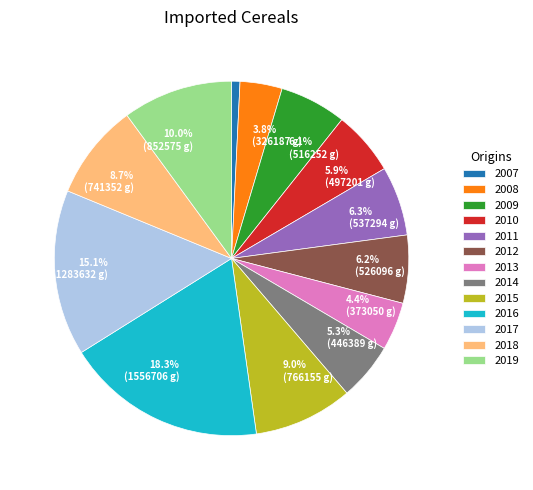

Which category has the biggest portion of the pie?

2016